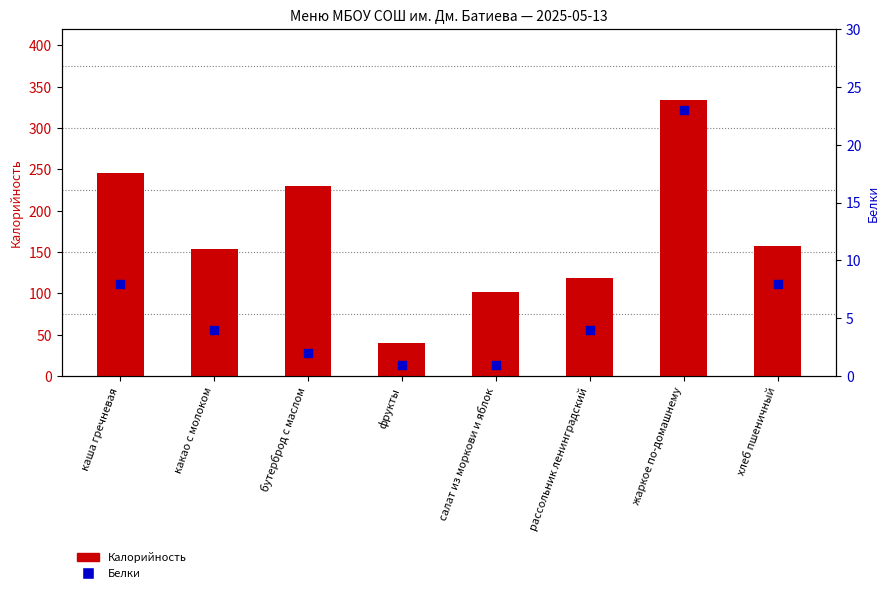

What are all the series names shown in the legend?

Калорийность, Белки